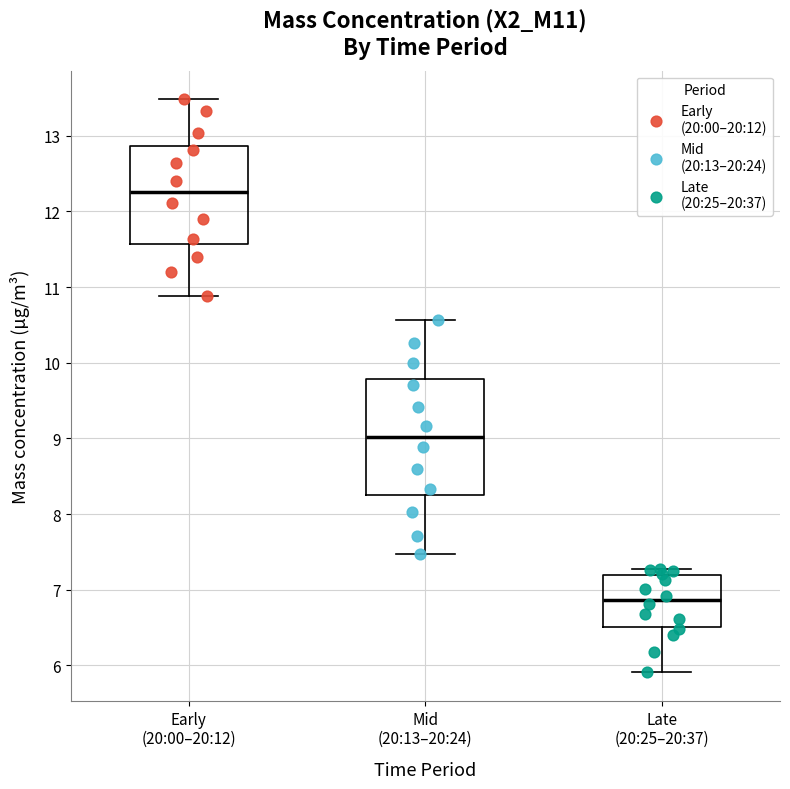

Where does the lower whisker of the box for Late (20:25–20:37) end on the y-axis? The values are not printed on the chart, so give them approximately, as read against the axis.

5.9